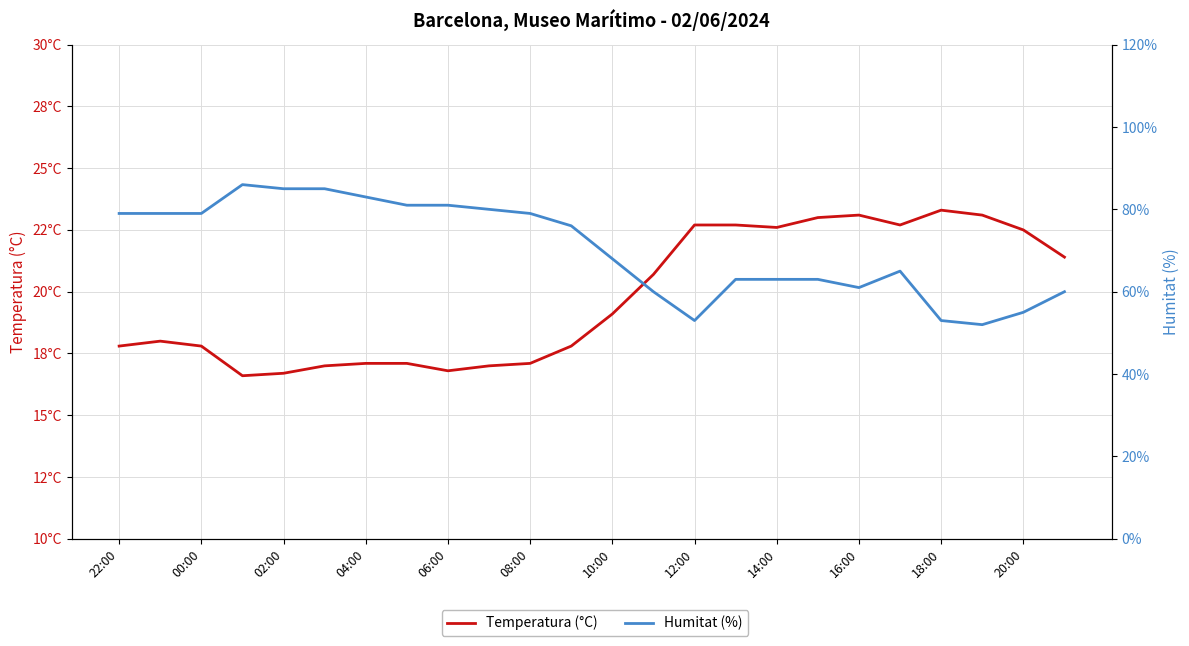

The Temperatura (°C) series shows 25.3 at 04:00. True or false?

False